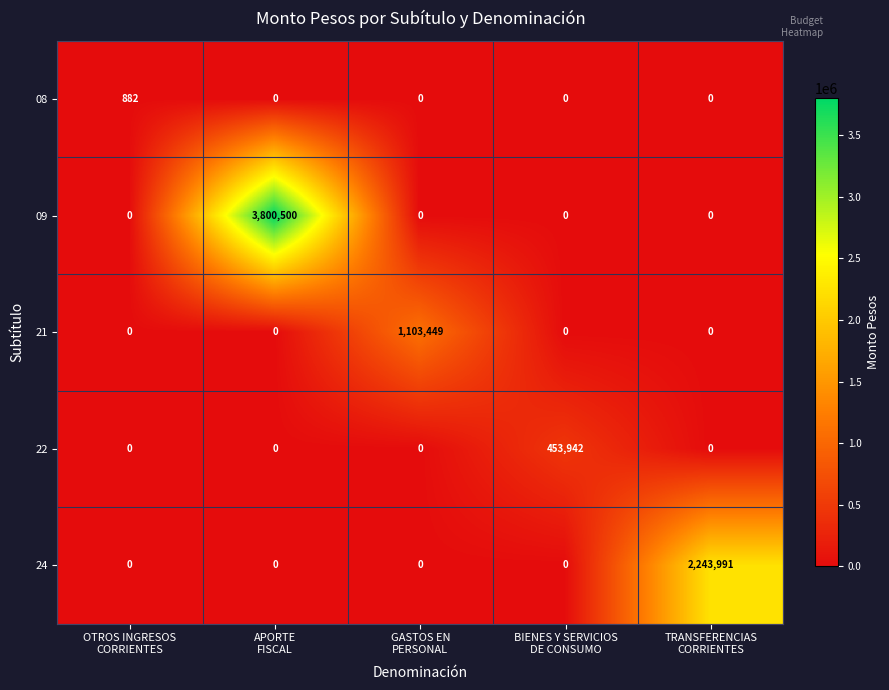

Which series has the largest range (max minus min)?

09